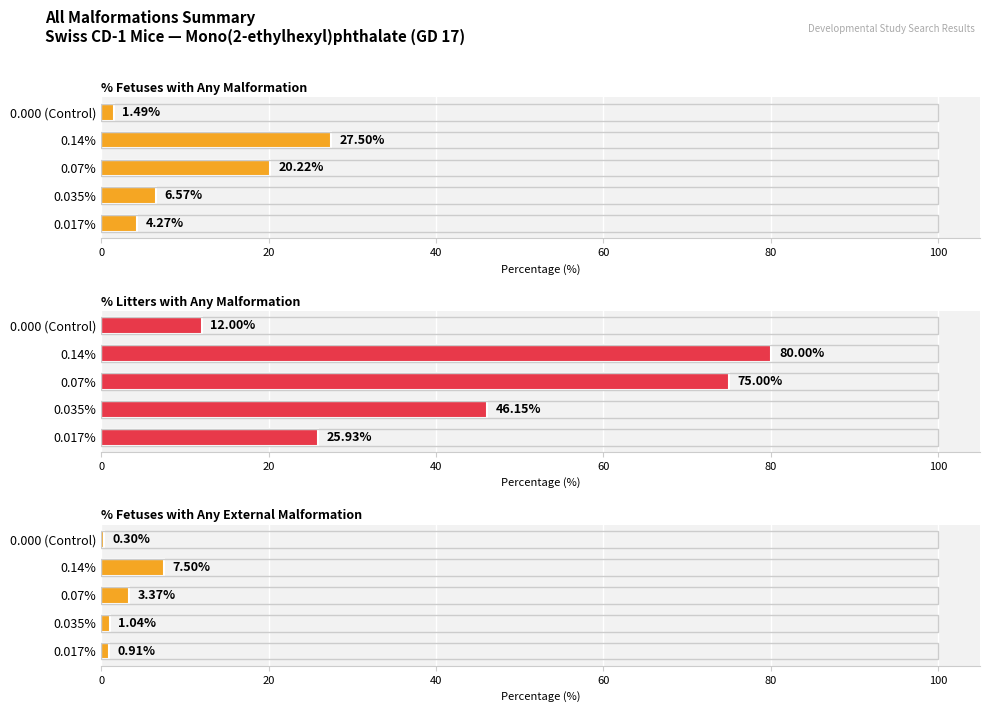

Which series has the largest range (max minus min)?

% Litters with Any Malformation